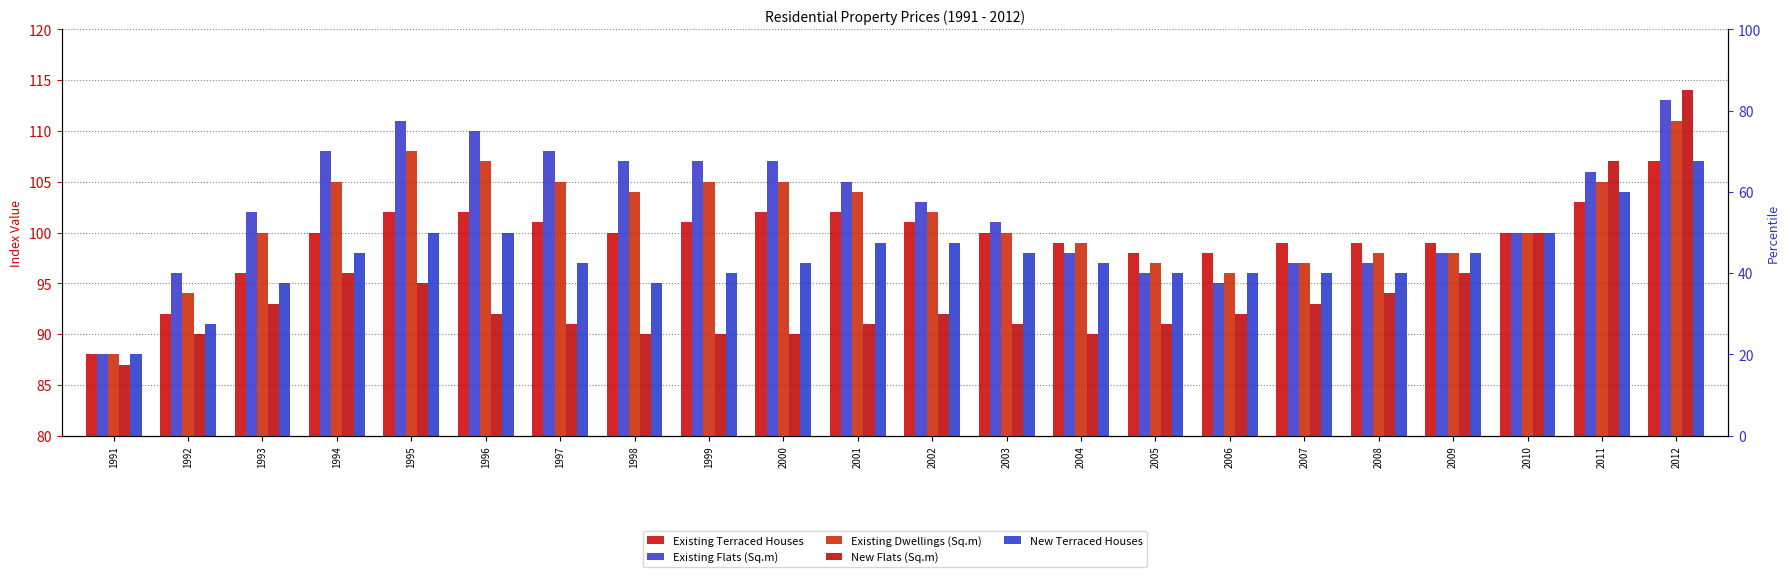

What is the total value across all series at 1998?

496